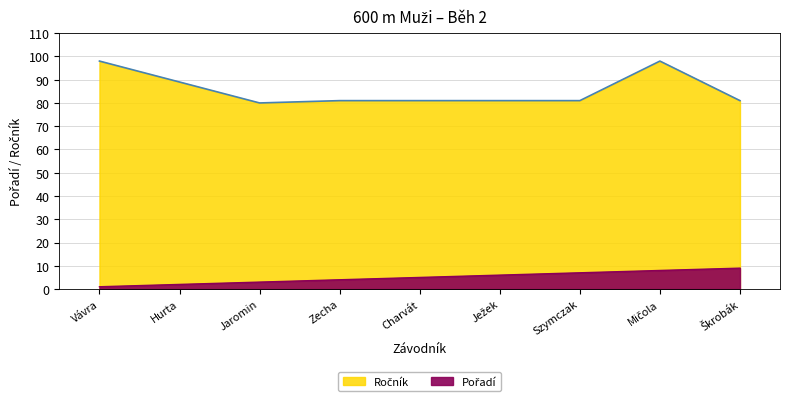

How many values are below 5?

4